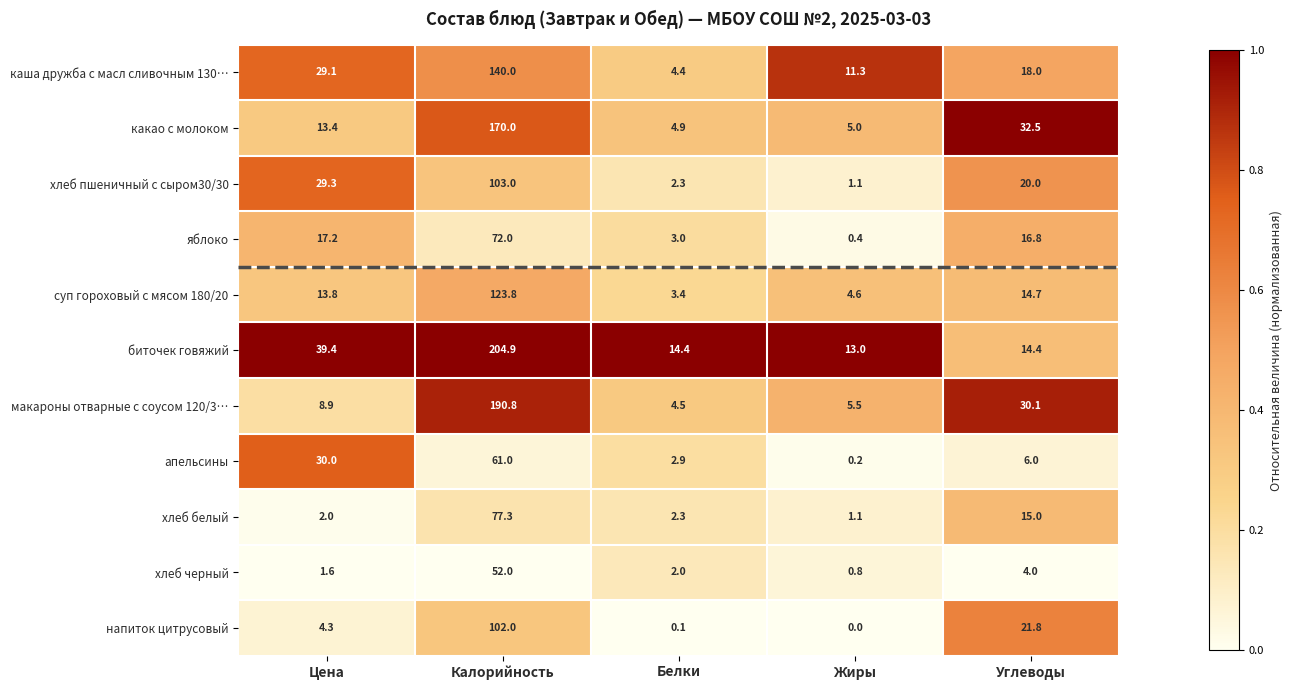

The value of хлеб черный at Цена is 1.6. True or false?

True